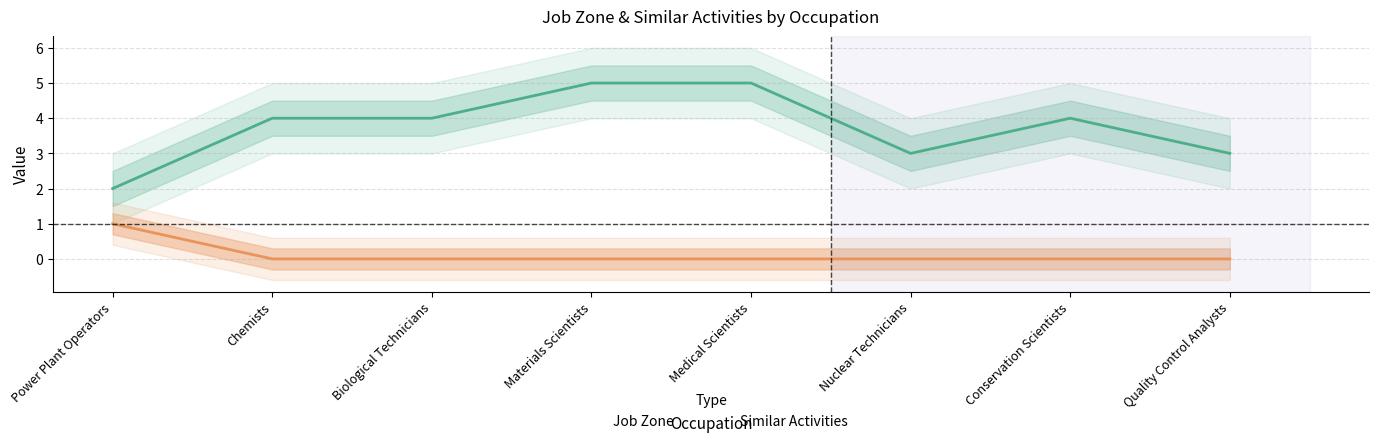

Which category has the highest value in the Job Zone series?

Materials Scientists